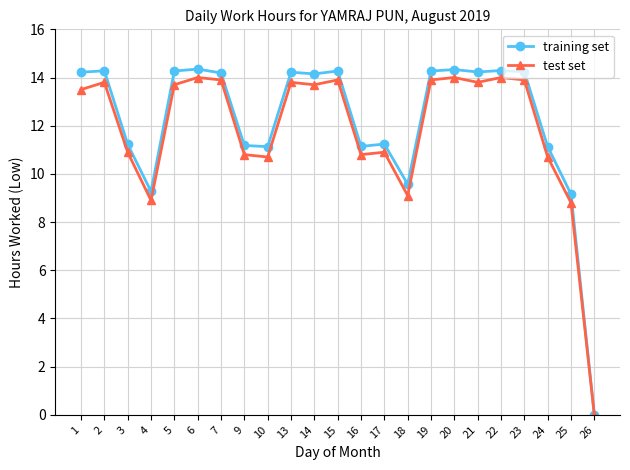

At how many categories does at least one series exceed 9?

22